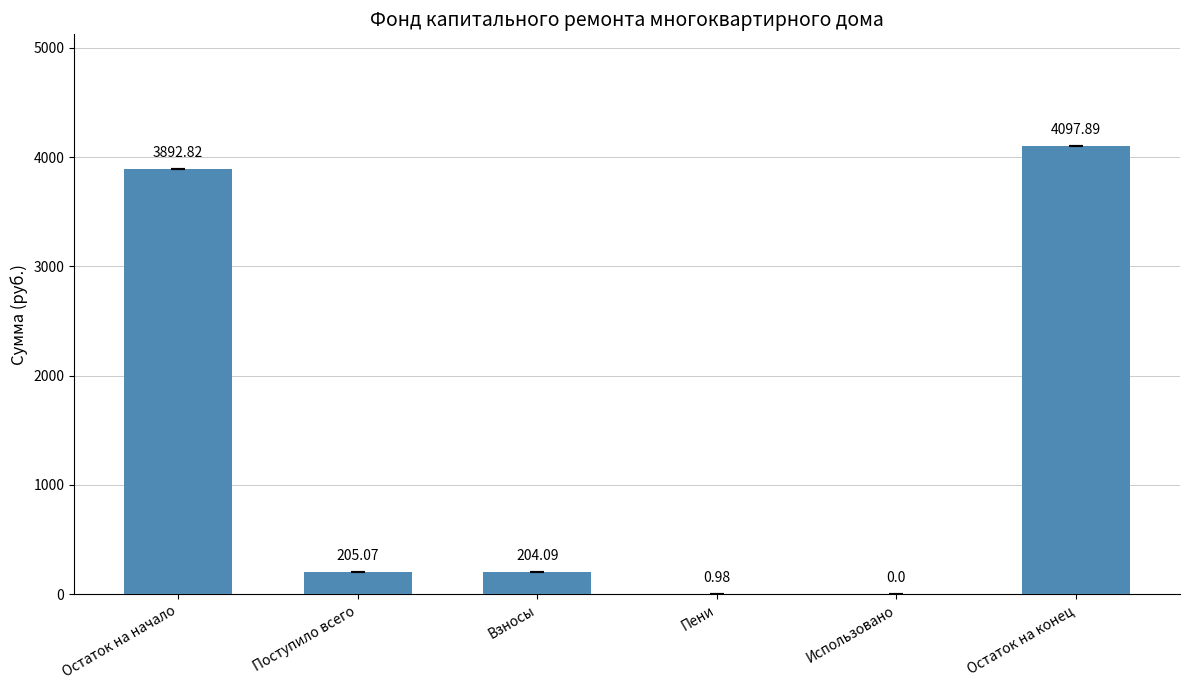

Count the number of categories in the chart.

6